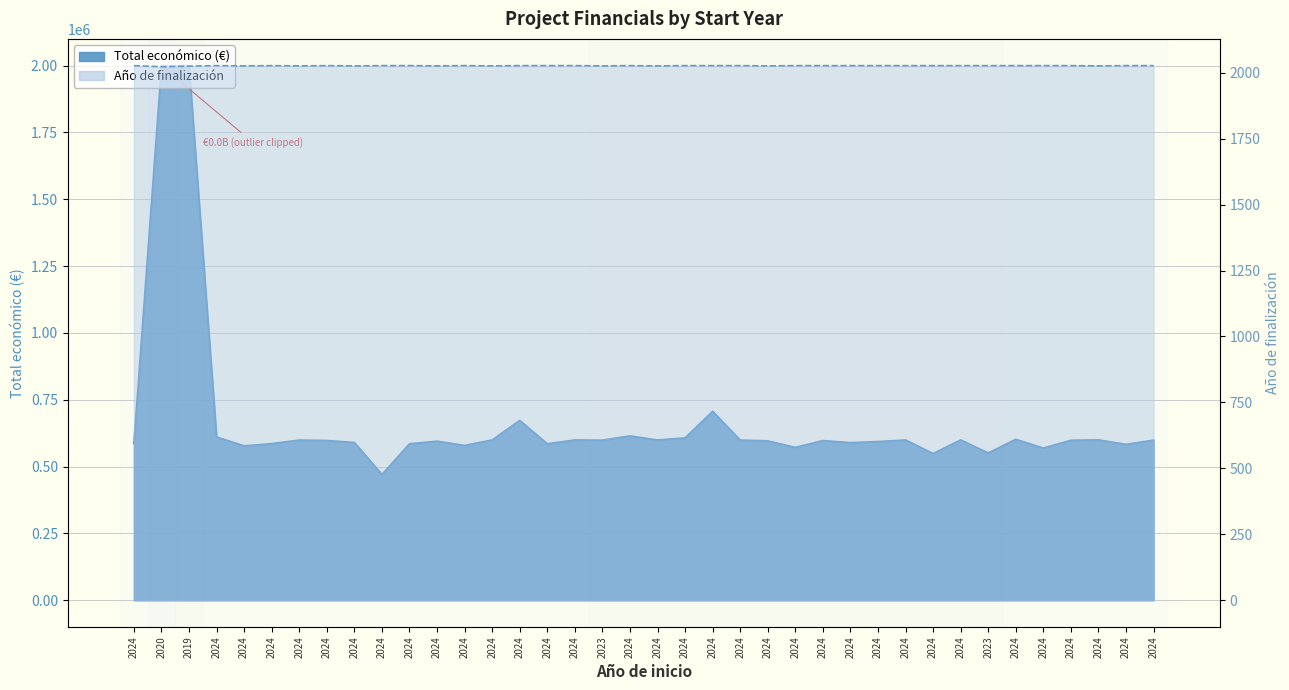

Rank the series by their maximum value, from lowest to highest.

Año de finalización, Total económico